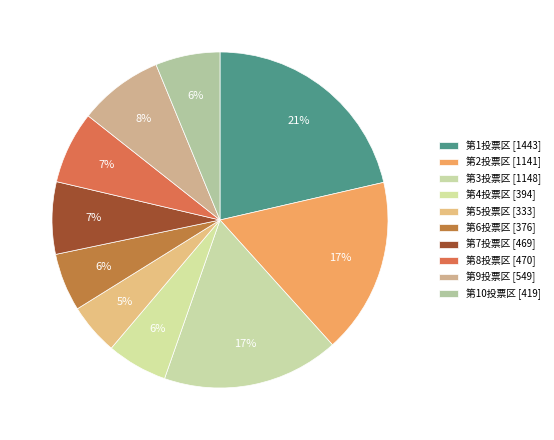

Count the number of slices in the pie.

10